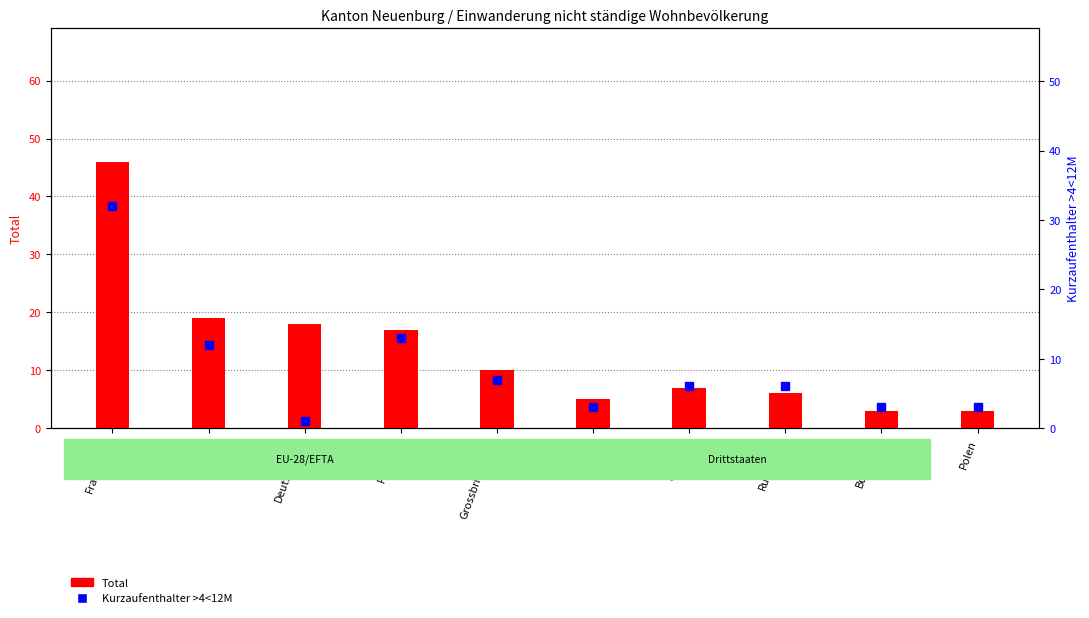

Where does the Kurzaufenthalter >4<12M series first go above 6?

Frankreich